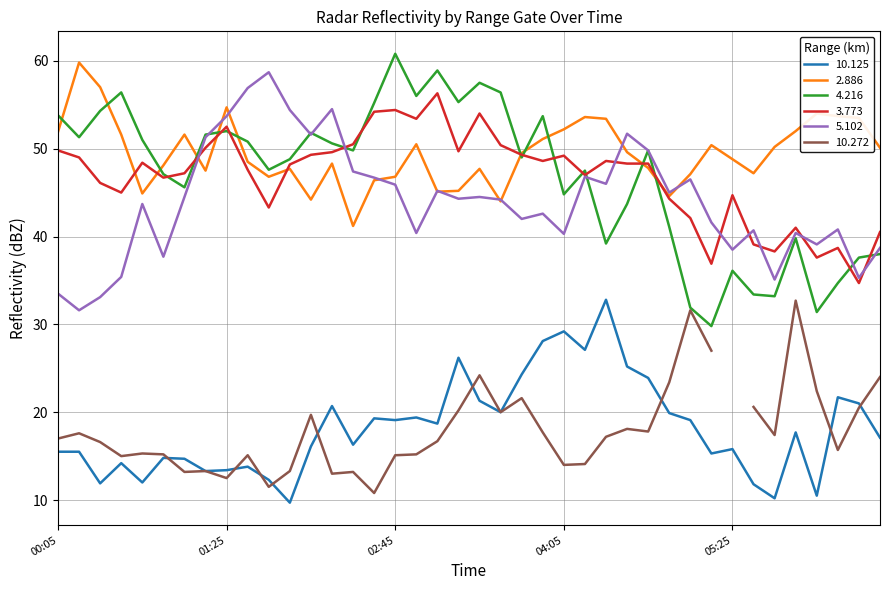

Is the value of 2.886 at 2016/08/25 01:35 greater than the value of 3.773 at 2016/08/25 03:15?

No